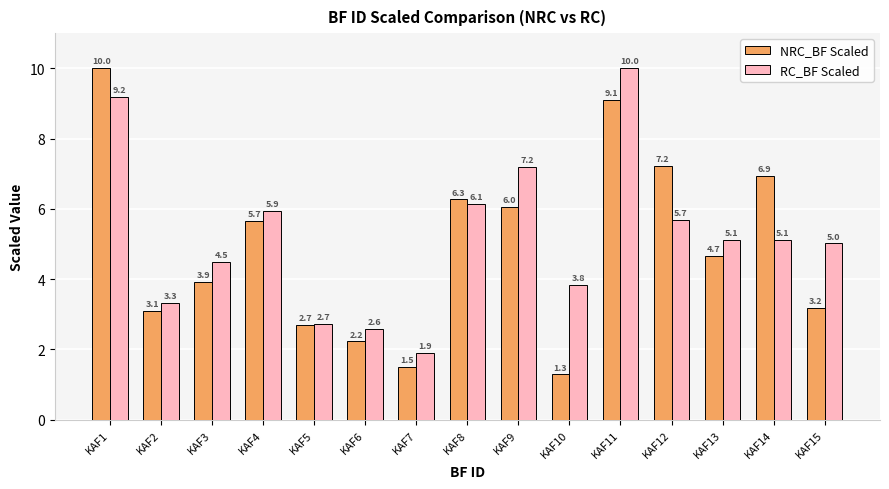

Reading left to right, what are all the values shown in this chart?

NRC_BF Scaled: KAF1=10.0	KAF2=3.1	KAF3=3.9	KAF4=5.7	KAF5=2.7	KAF6=2.2	KAF7=1.5	KAF8=6.3	KAF9=6.0	KAF10=1.3	KAF11=9.1	KAF12=7.2	KAF13=4.7	KAF14=6.9	KAF15=3.2
RC_BF Scaled: KAF1=9.2	KAF2=3.3	KAF3=4.5	KAF4=5.9	KAF5=2.7	KAF6=2.6	KAF7=1.9	KAF8=6.1	KAF9=7.2	KAF10=3.8	KAF11=10.0	KAF12=5.7	KAF13=5.1	KAF14=5.1	KAF15=5.0